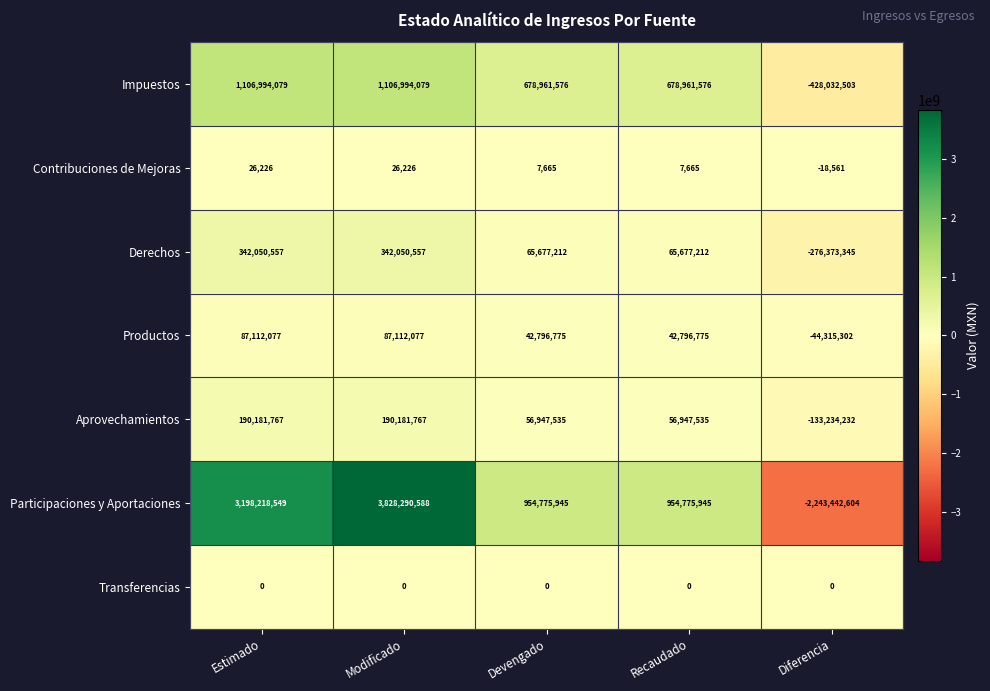

Which series changed the most between Estimado and Devengado?

Participaciones y Aportaciones